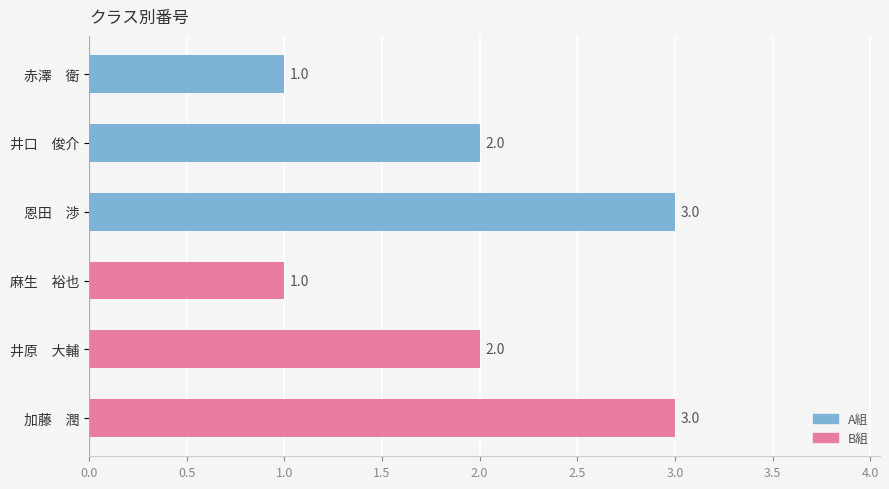

Is the value of A組 at 0.0 greater than the value of B組 at 1.0?

No